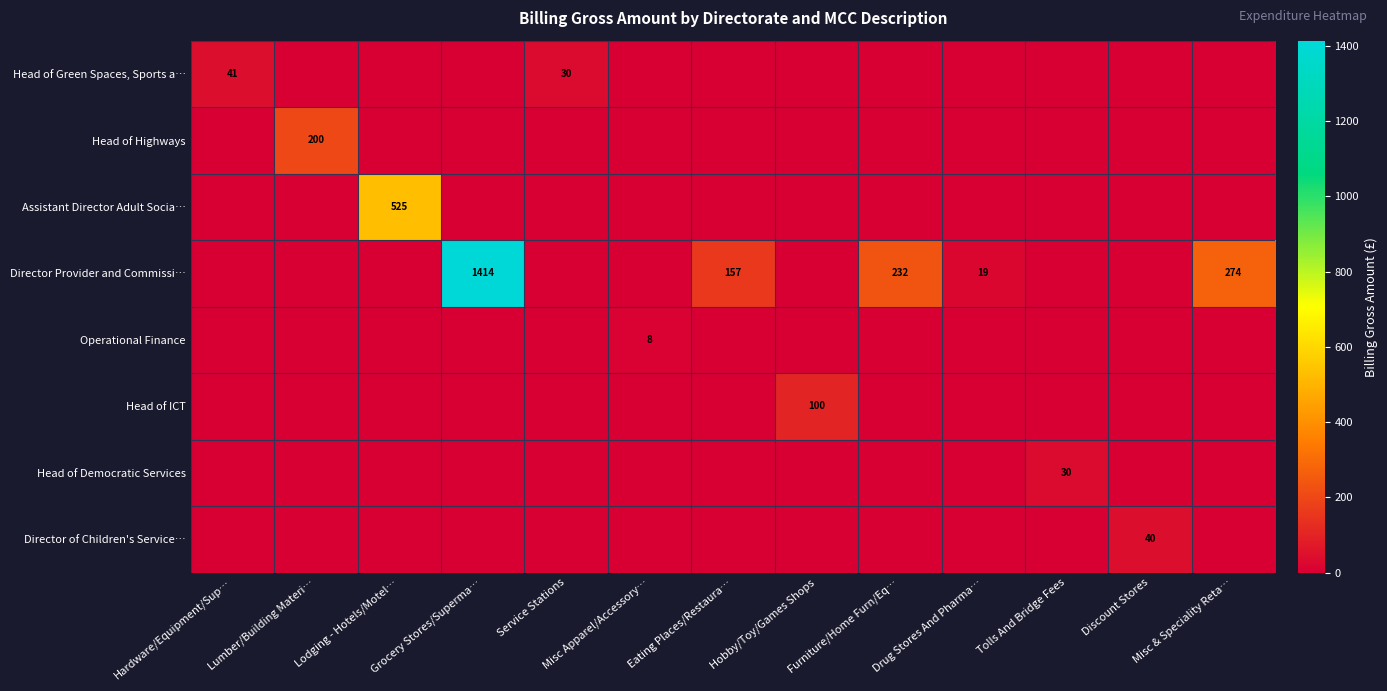

What is the highest value of the Assistant Director Adult Socia… series?

525.0